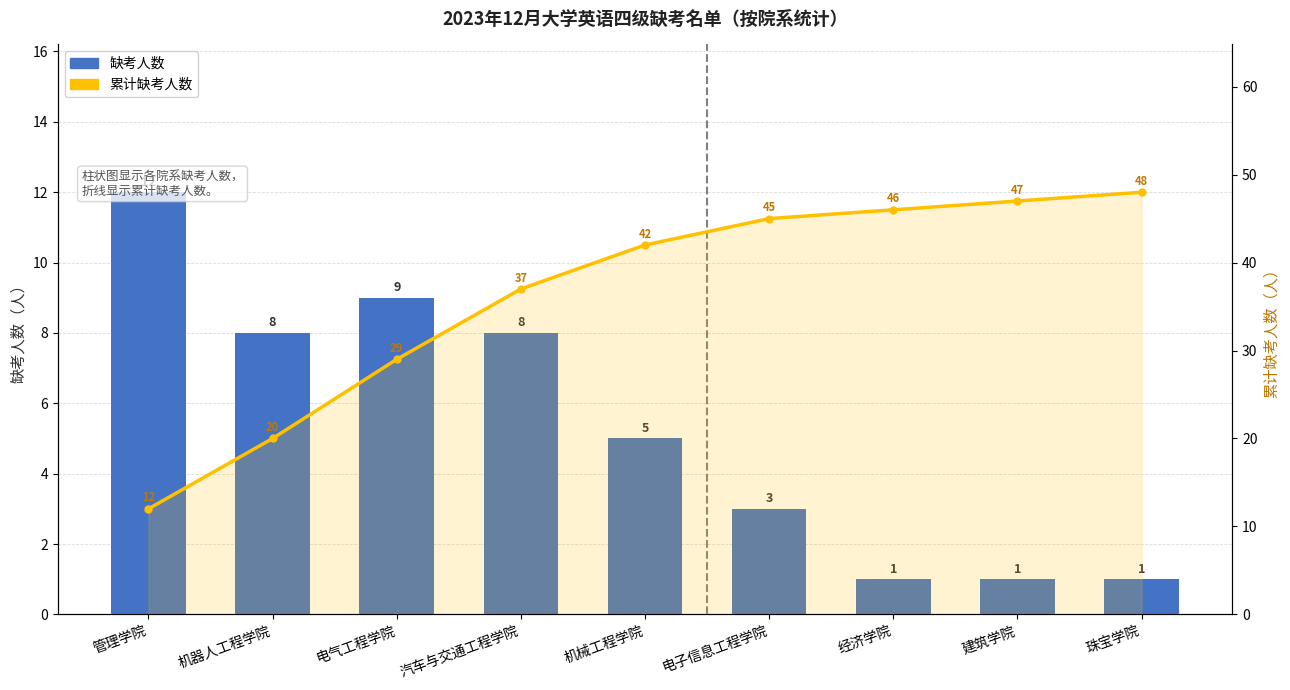

At which category is the sum across all series the highest?

珠宝学院